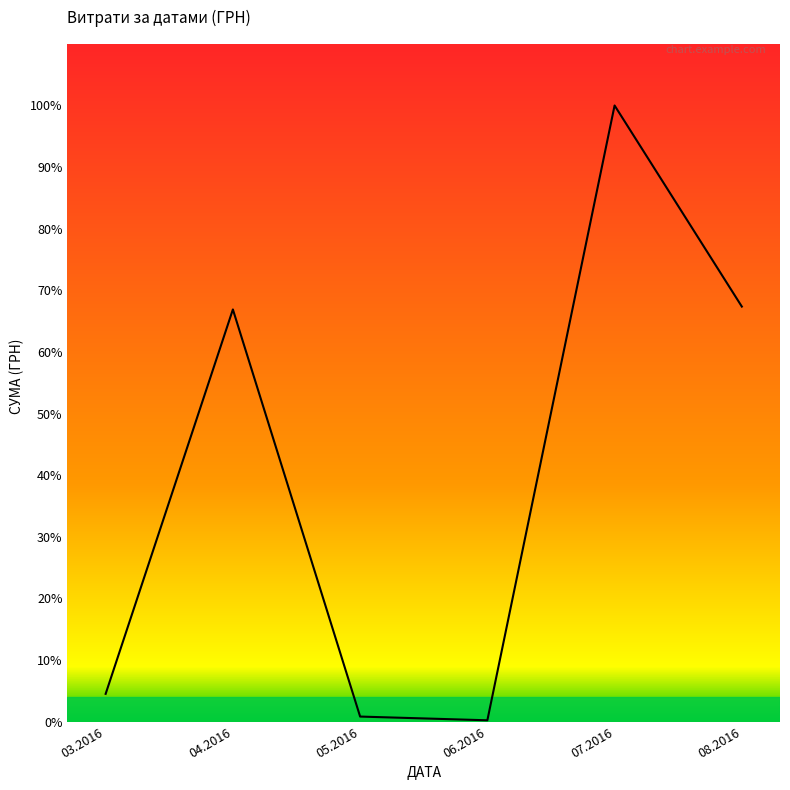

Does the chart display data point markers on the line(s)?

No